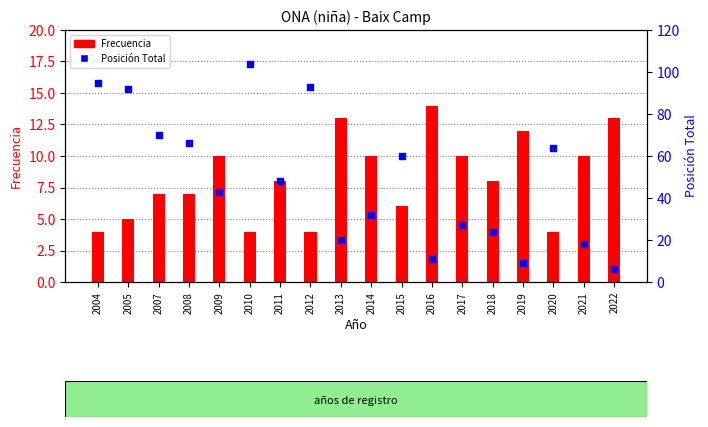

Which series reaches the minimum Y coordinate?

Frecuencia